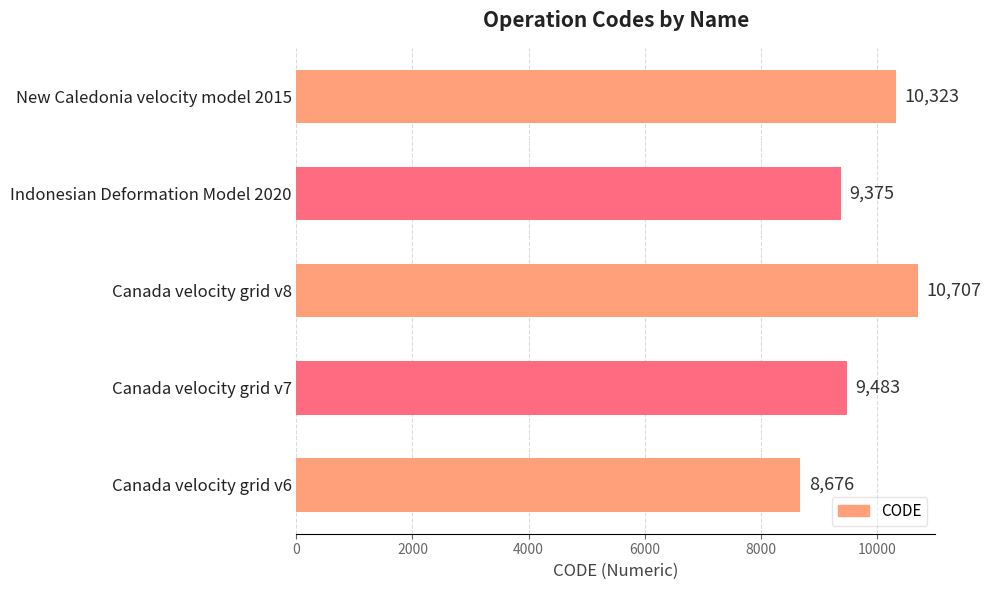

The value at Indonesian Deformation Model 2020 is 9375. True or false?

True